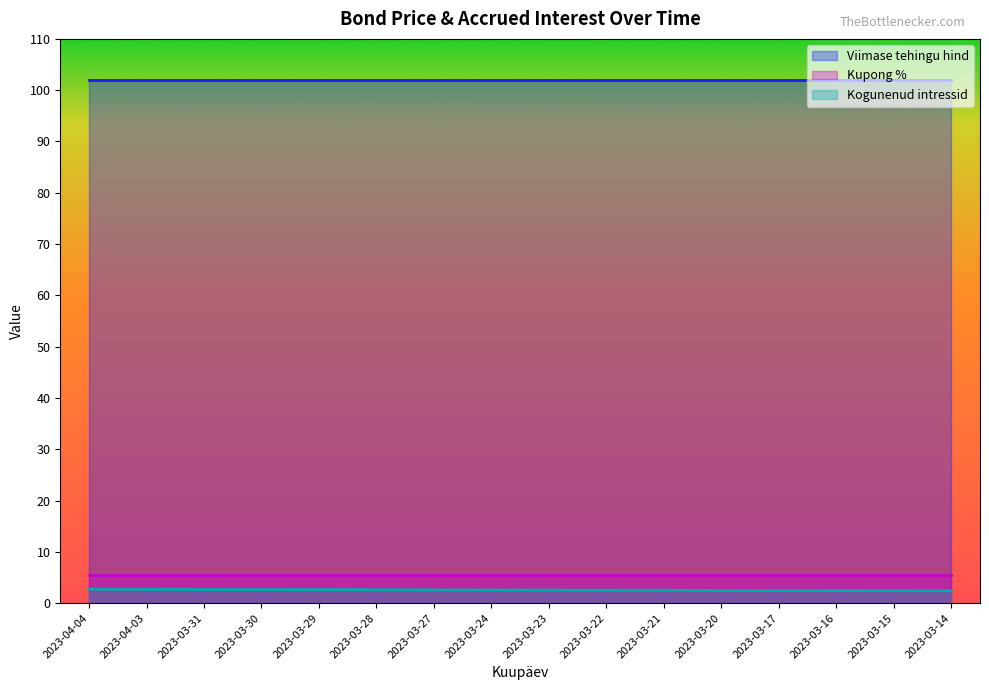

What is the total value across all series at 2023-03-30?

110.1